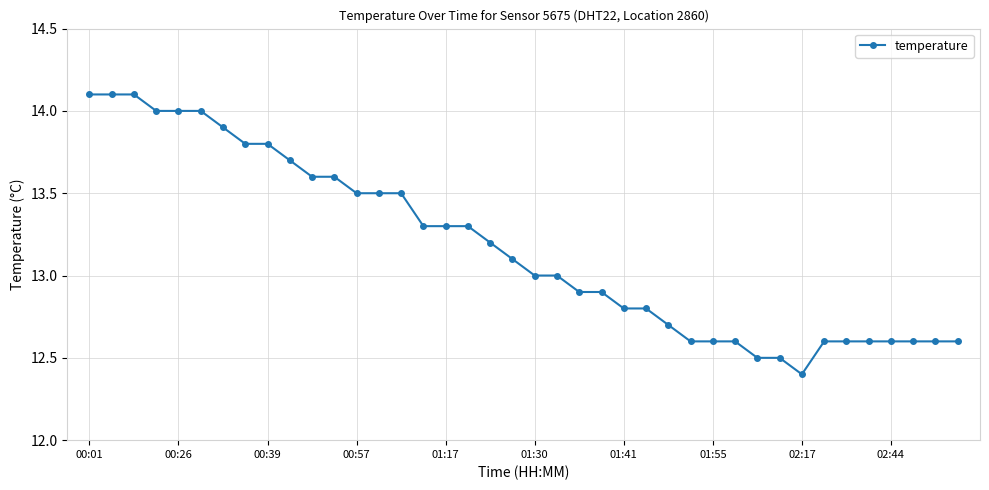

Count the number of categories in the chart.

40